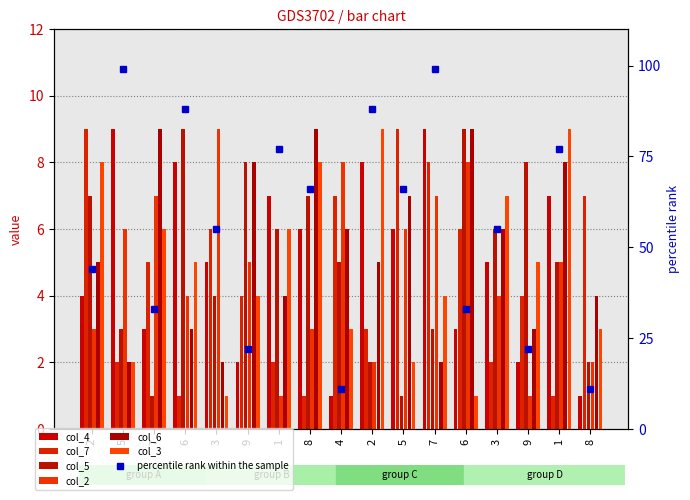

Are the bars grouped side by side (vs. stacked)?

Yes